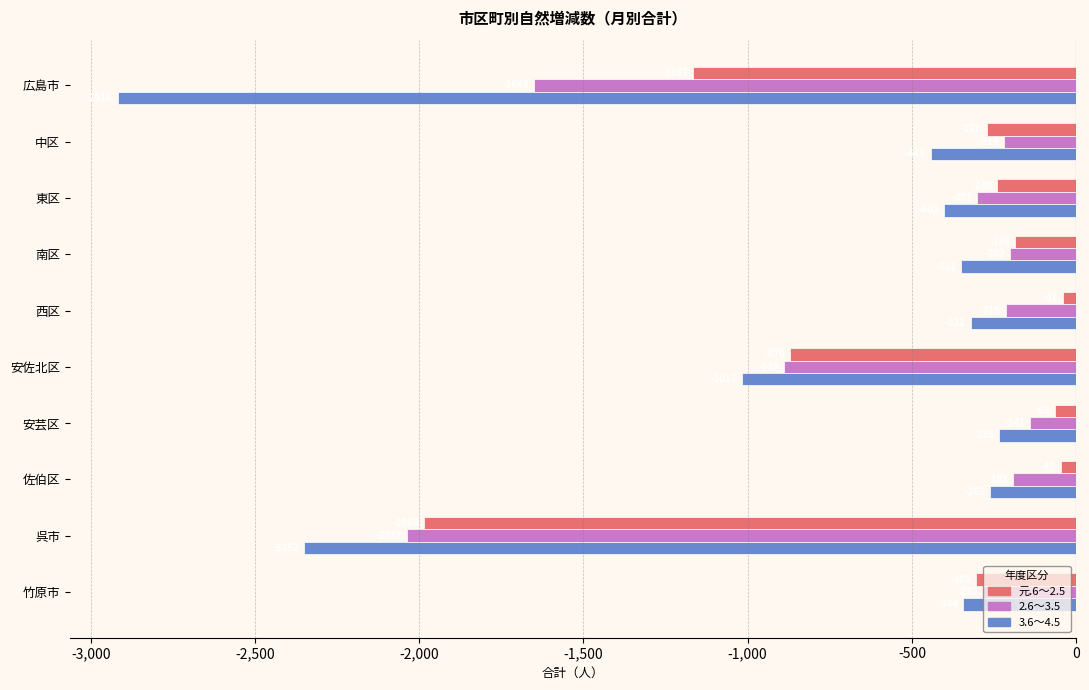

List the series in order of their peak value, highest first.

元.6～2.5, 2.6～3.5, 3.6～4.5